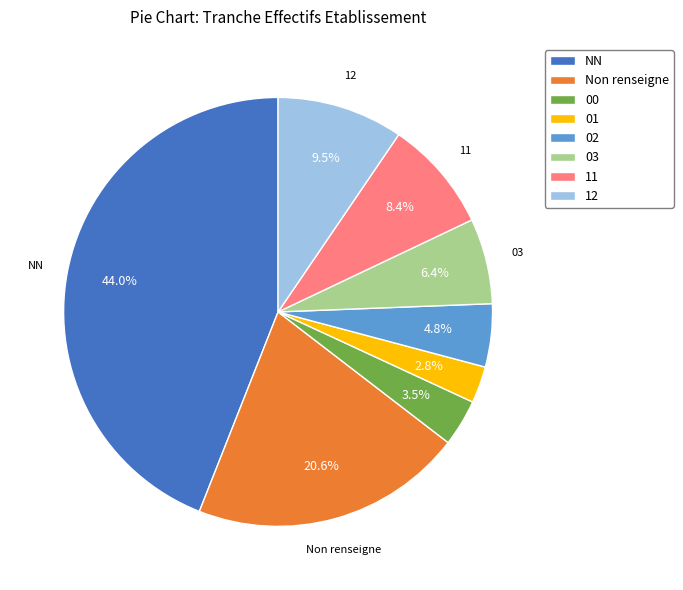

Is there a majority slice in this chart?

No